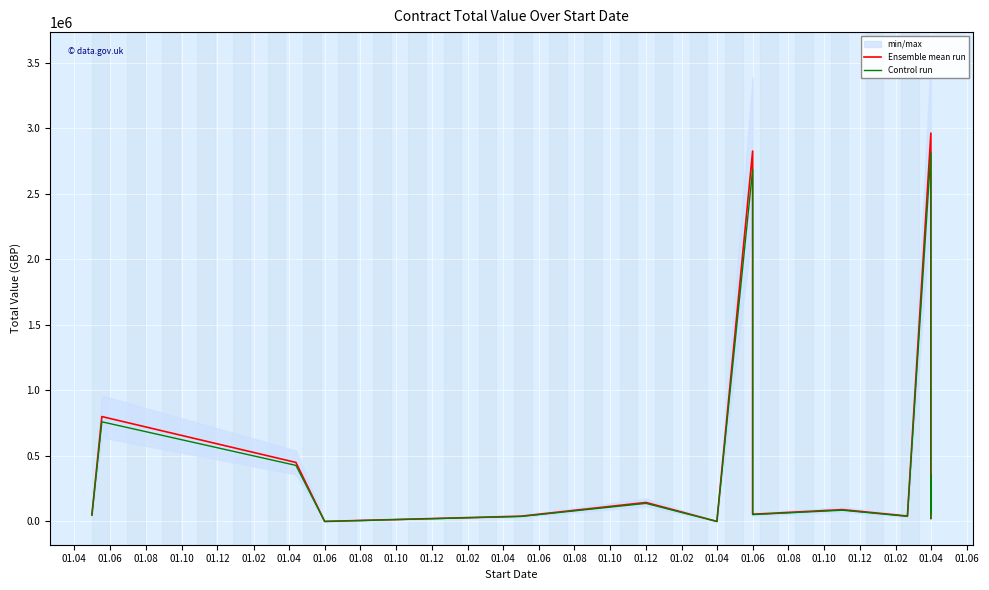

At 01.06, list the series in order from smallest to largest.

Control run, Ensemble mean run